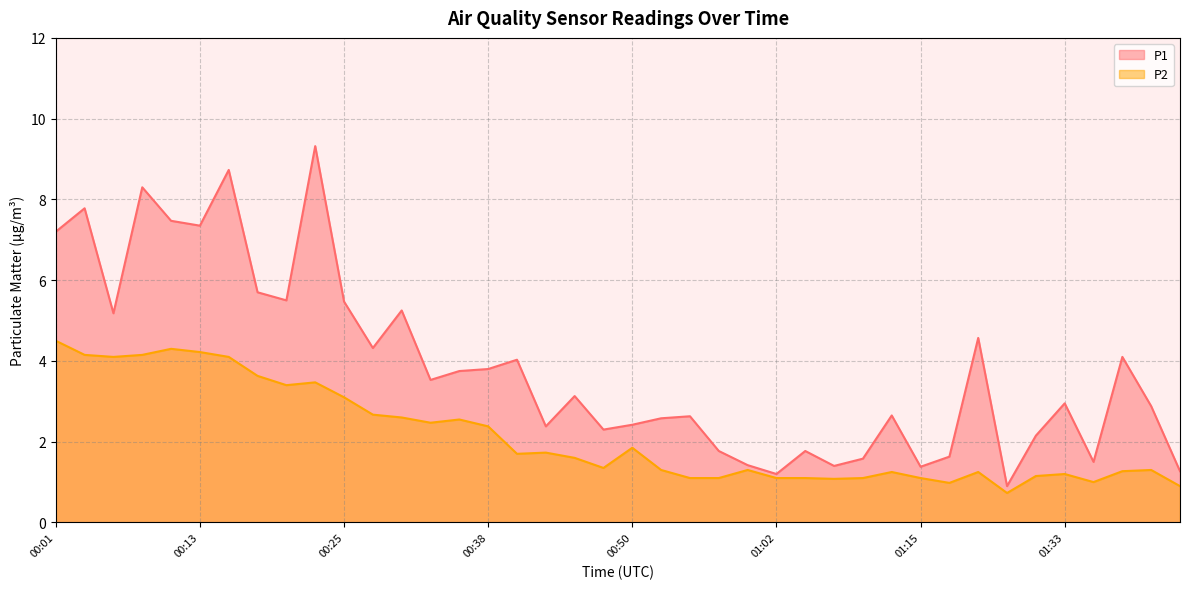

How many data points does each series have?

40